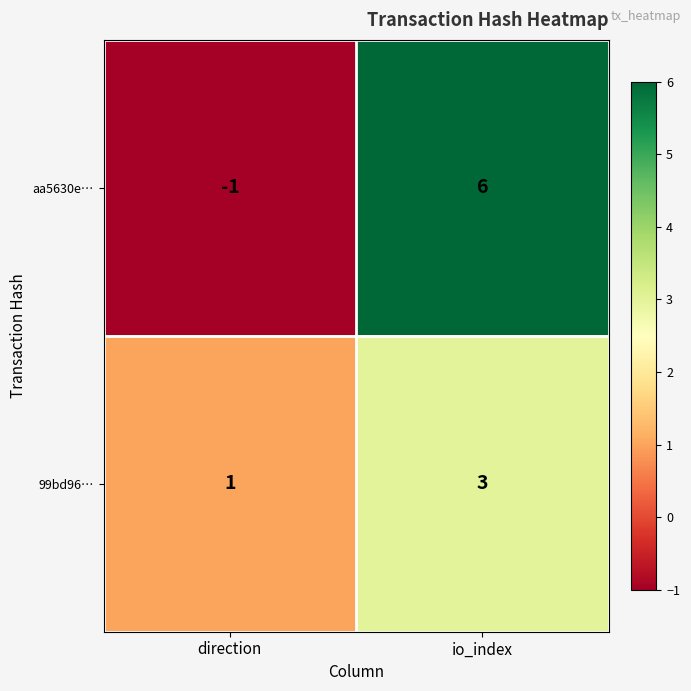

At which category is the sum across all series the highest?

io_index